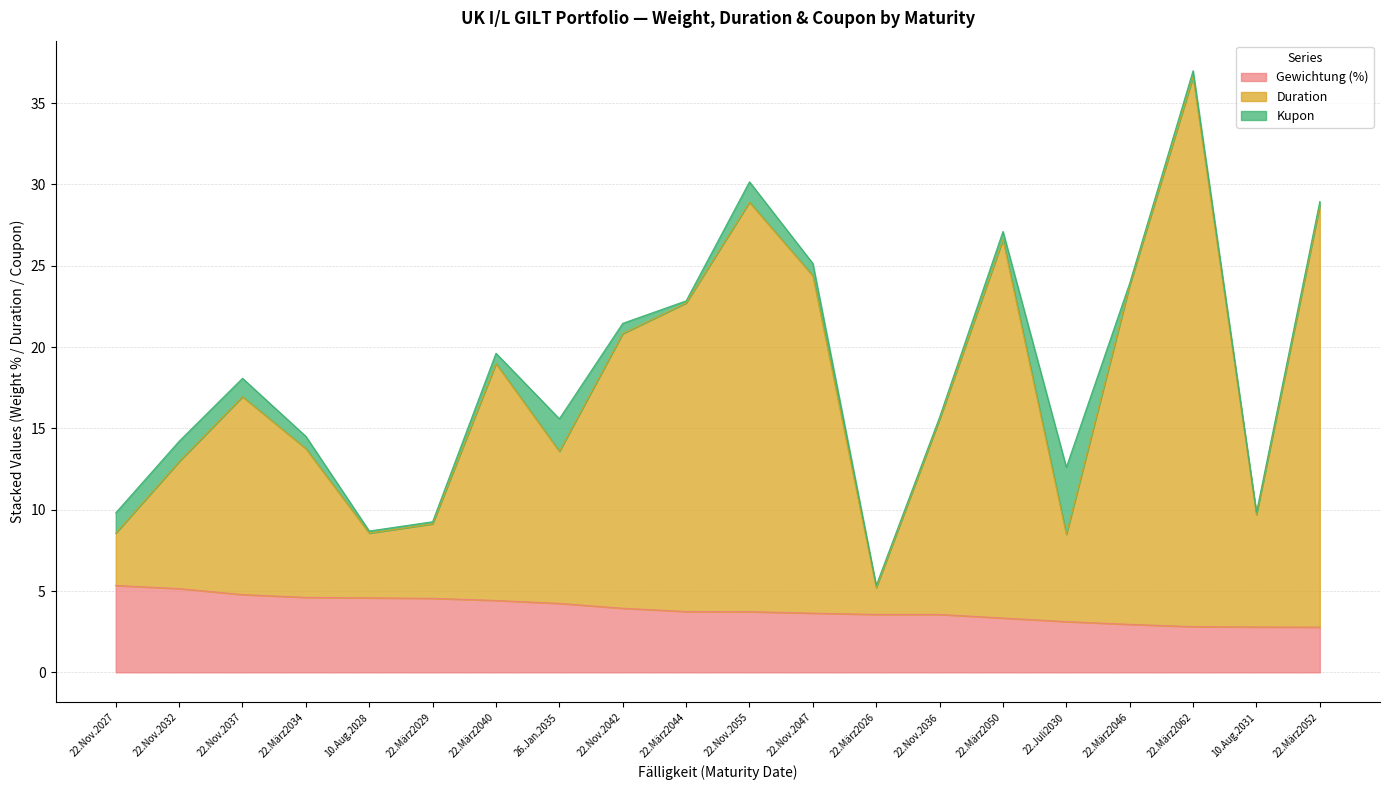

What is the total value across all series at 22.Juli2030?

12.6